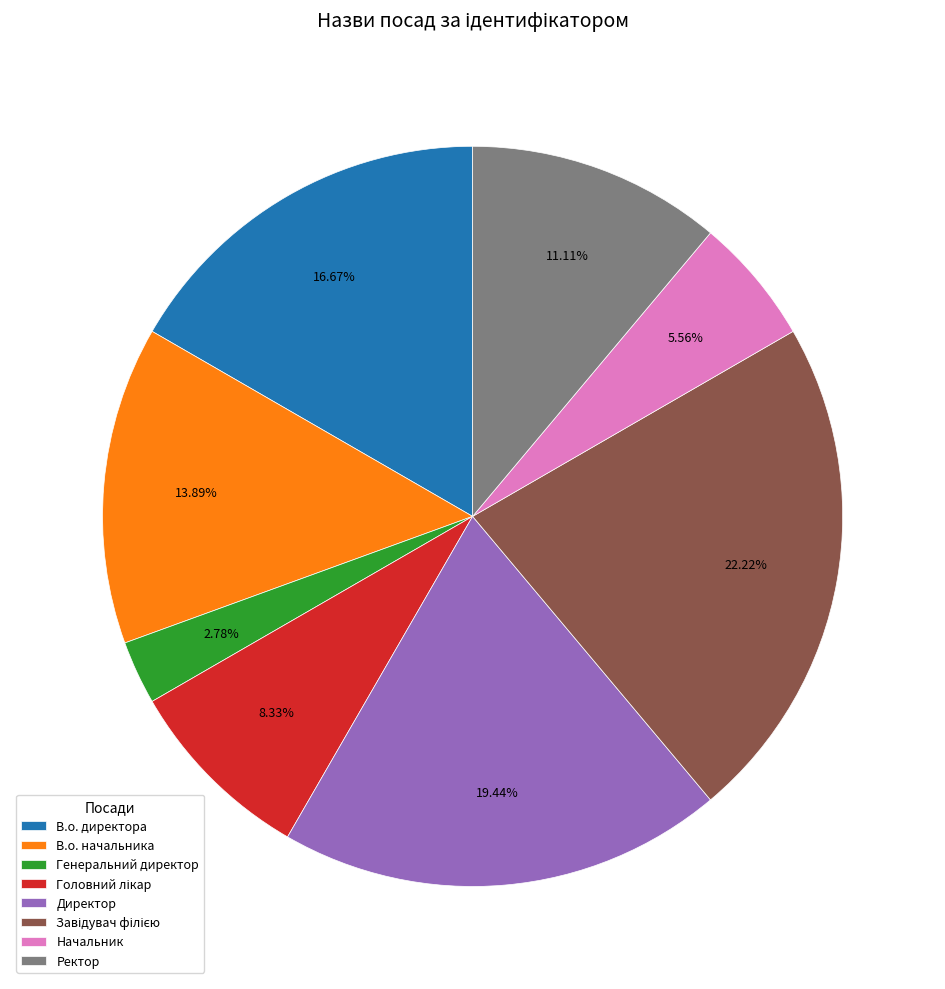

Is there any slice that represents more than half of the pie?

No